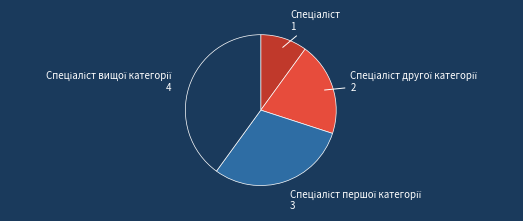

Is there any slice that represents more than half of the pie?

No